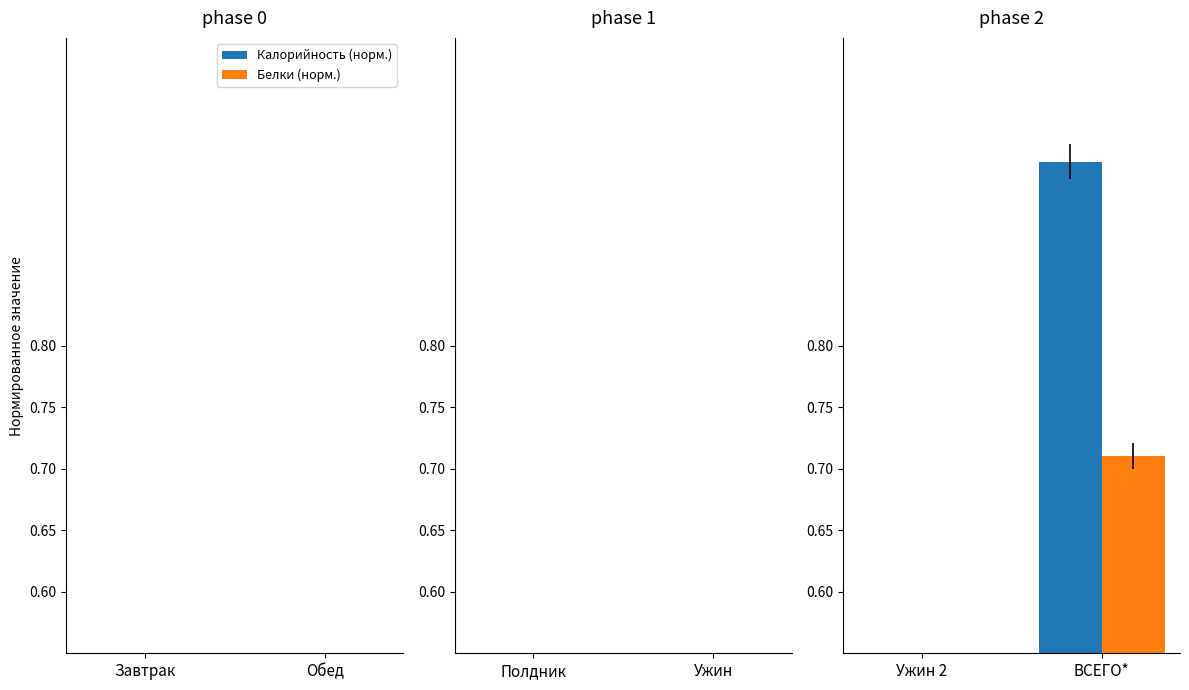

What is the label of the 1st bar from the left?

Ужин 2